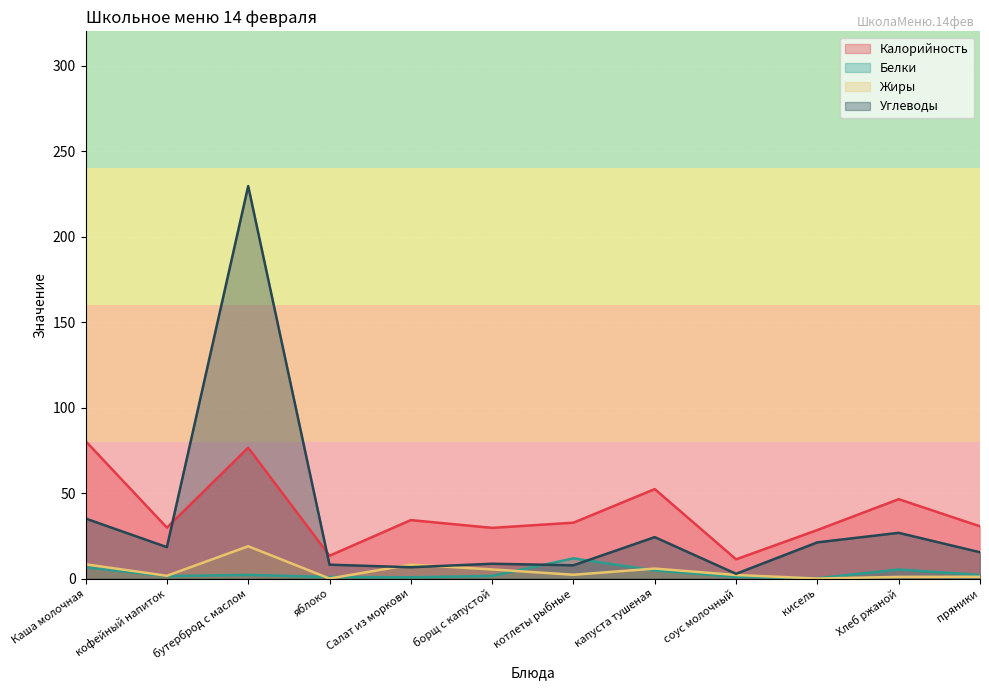

What is the label of the 7th point from the left?

котлеты рыбные